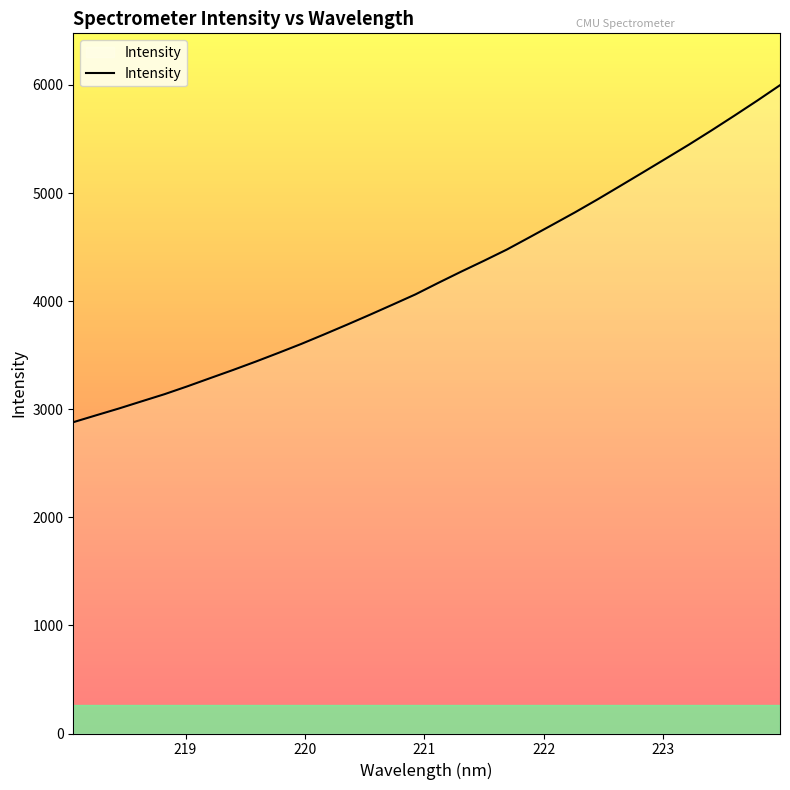

What is the greatest value displayed?

5998.1